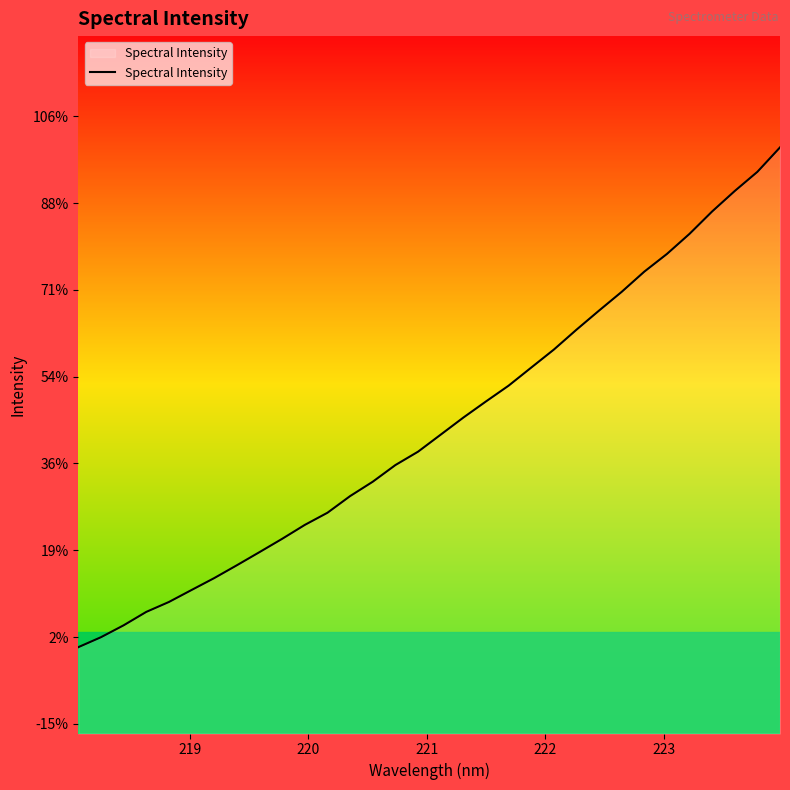

Does the chart display data point markers on the line(s)?

No